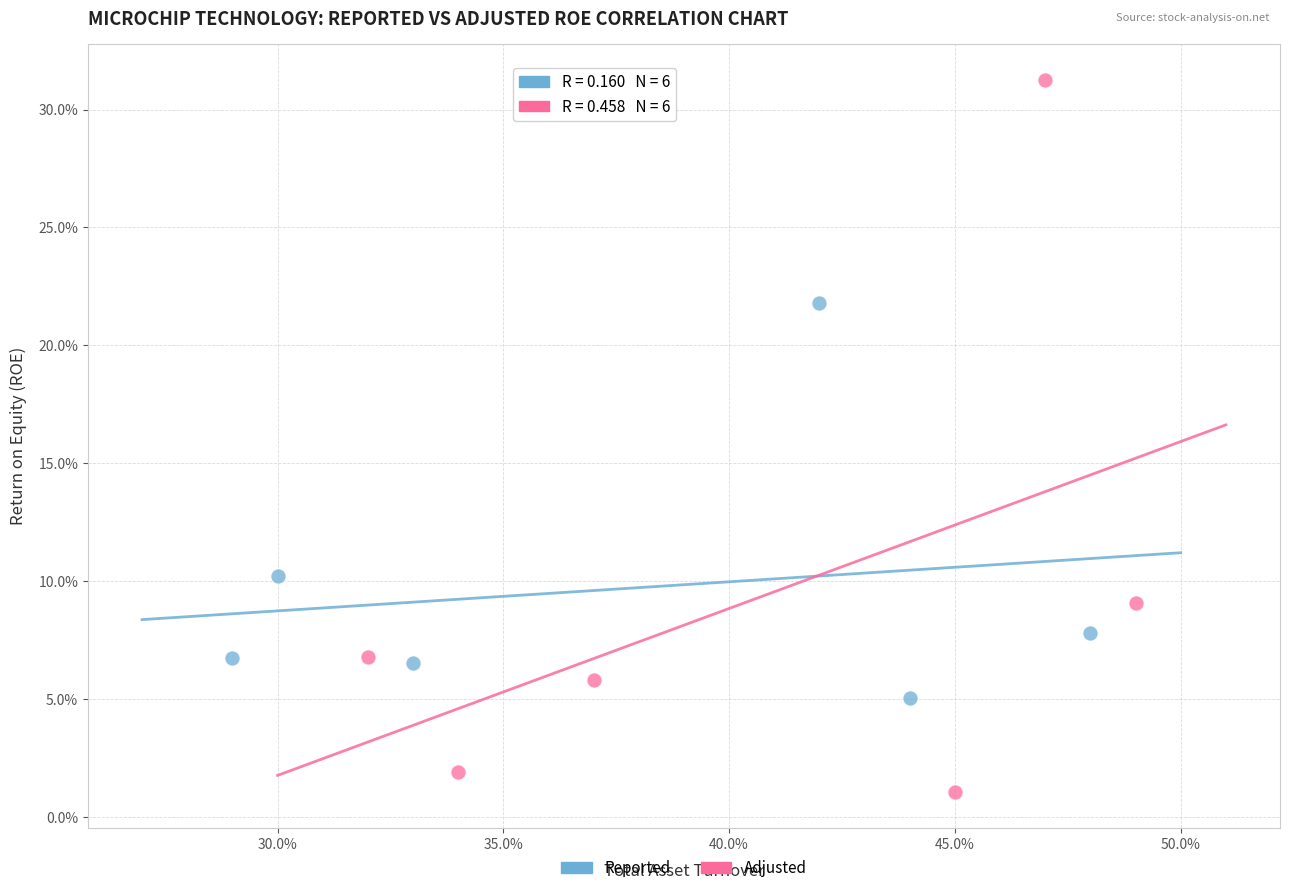

What are all the series names shown in the legend?

Reported, Adjusted